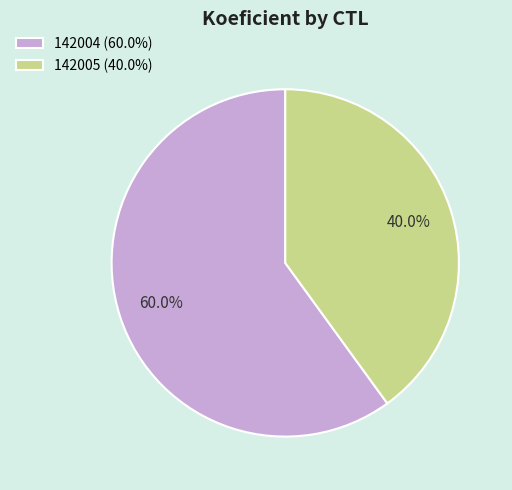

What portion of the pie excludes 142004?

40.0%